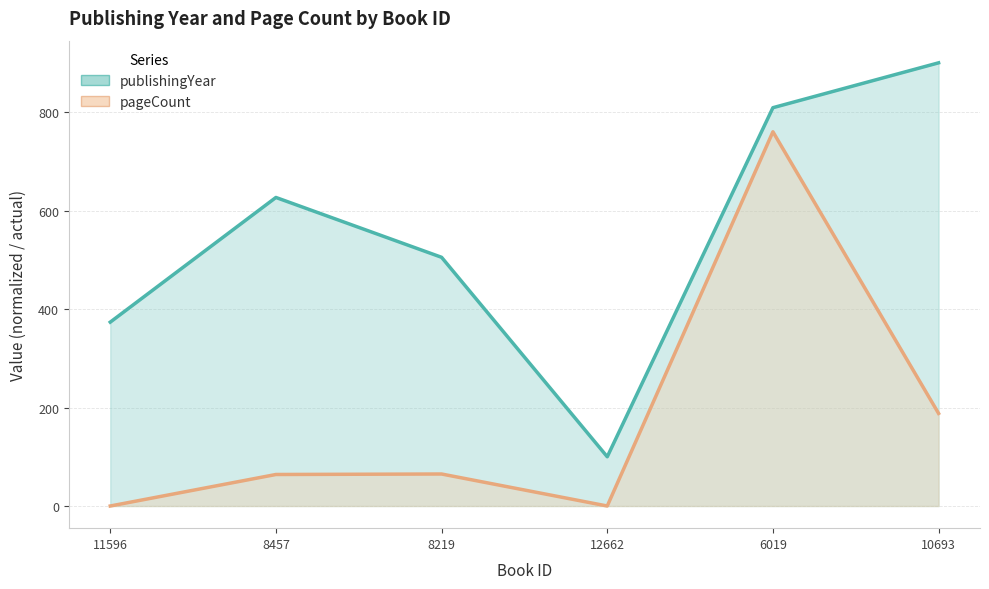

Between 8457 and 12662, which series saw the biggest shift?

publishingYear (line)